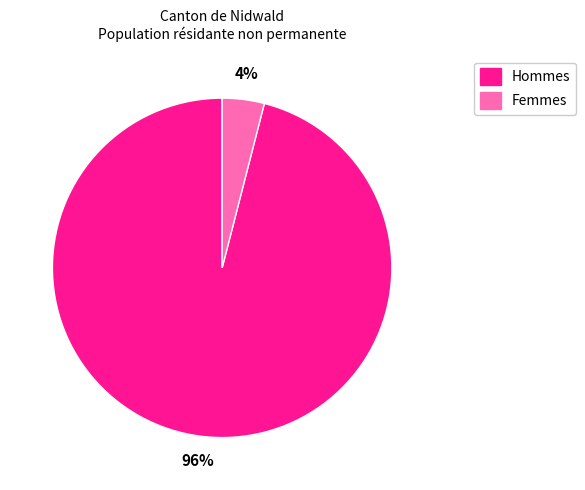

To the nearest percent, what is the average slice percentage?

50%